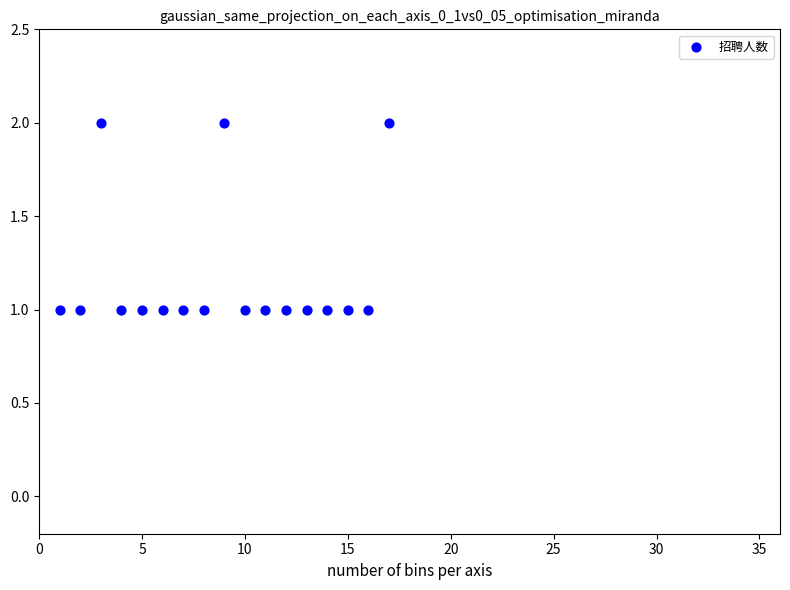

What is the range of X values (max minus min)?

16